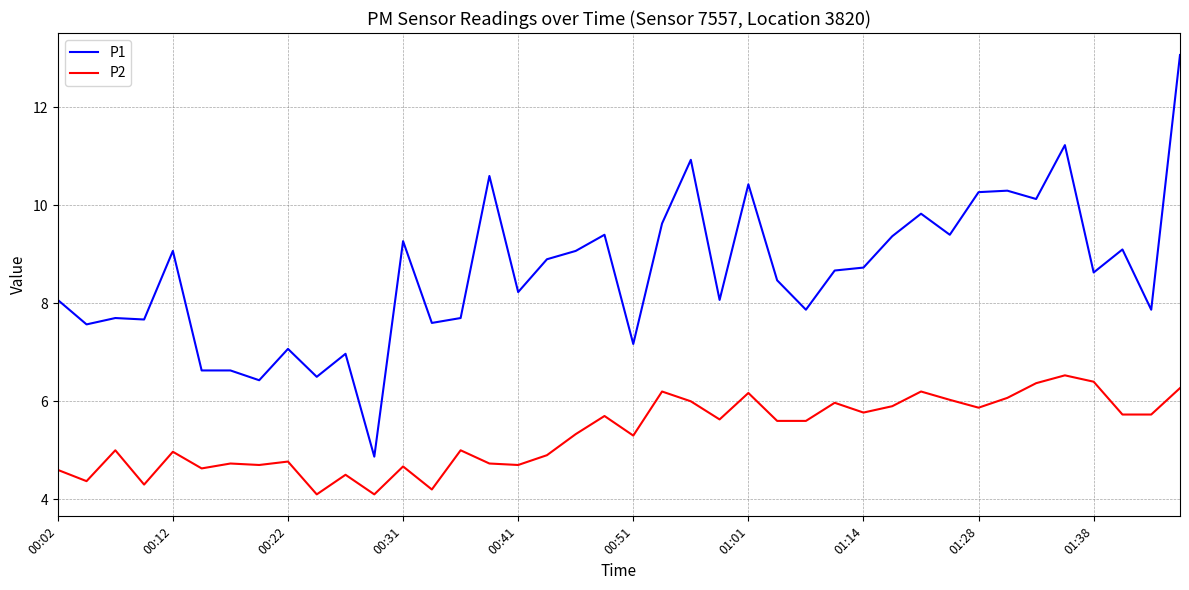

True or false: P2 and P1 intersect in this chart.

False